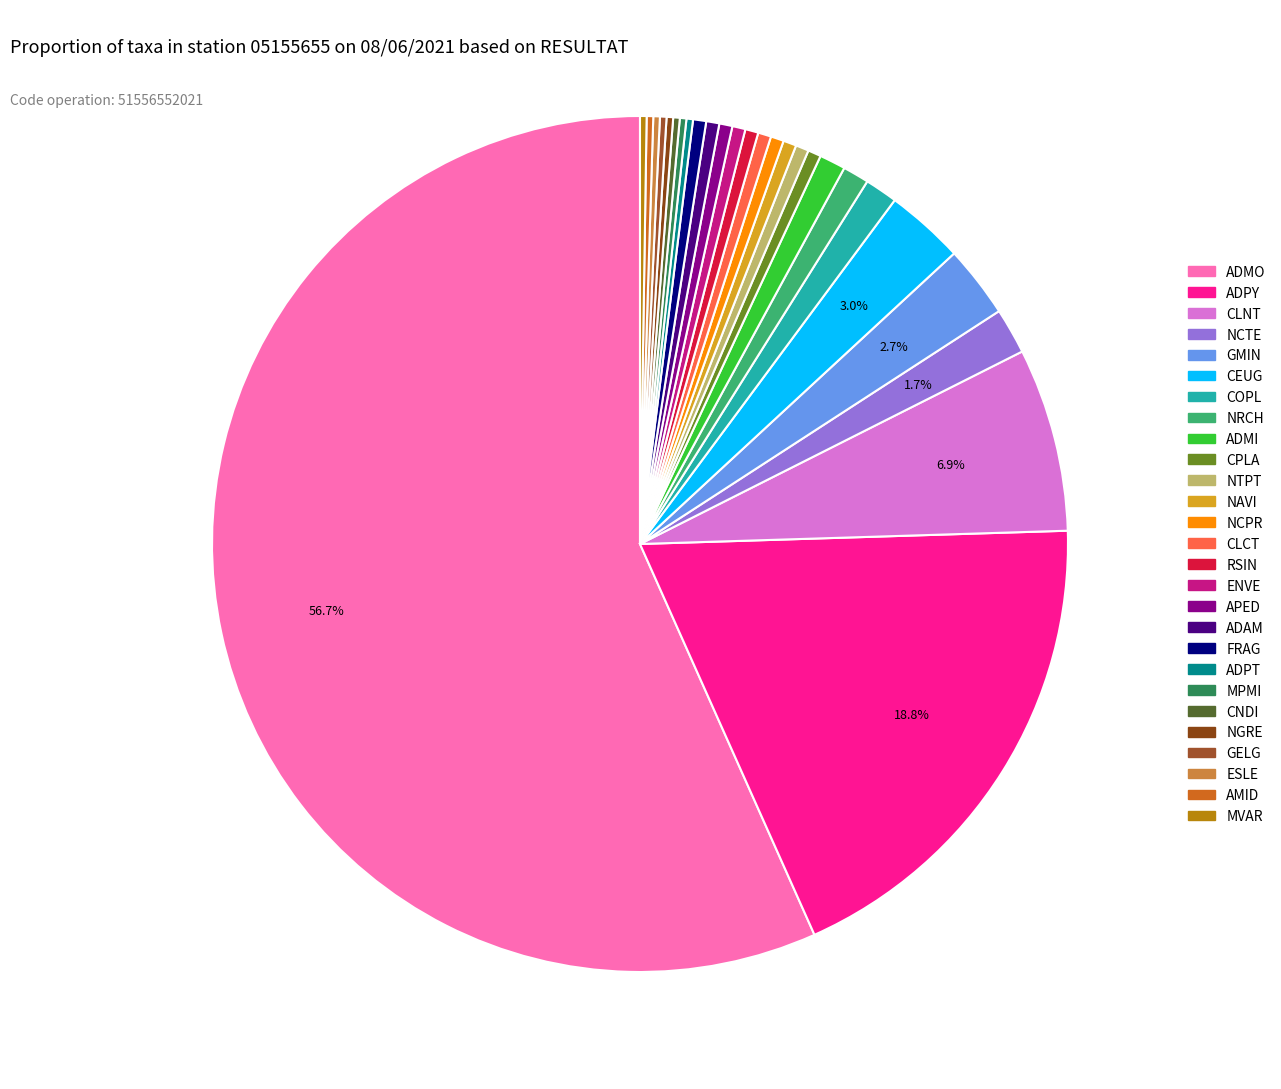

What is the largest slice in the pie chart?

ADMO